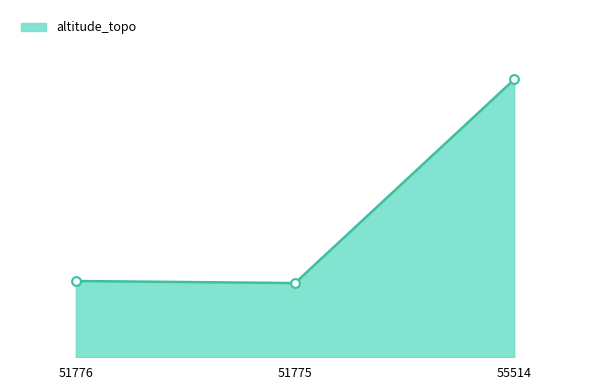

Which has a higher value, 51776 or 55514?

55514